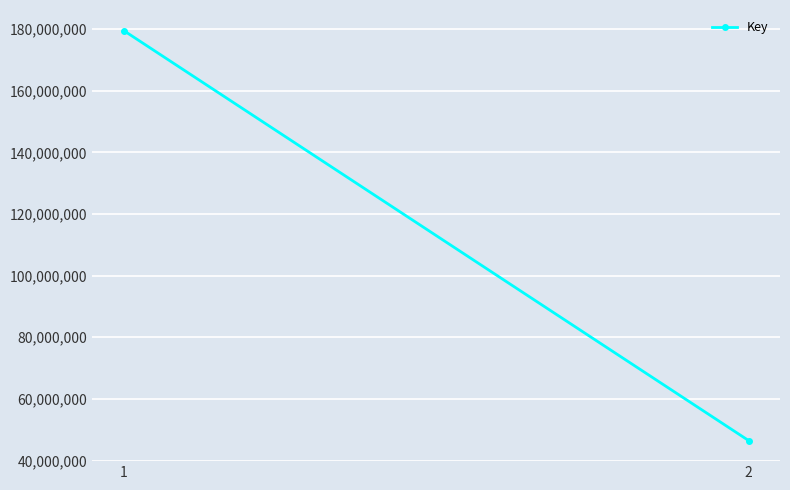

What is the value of the 2nd point from the left?

46457547